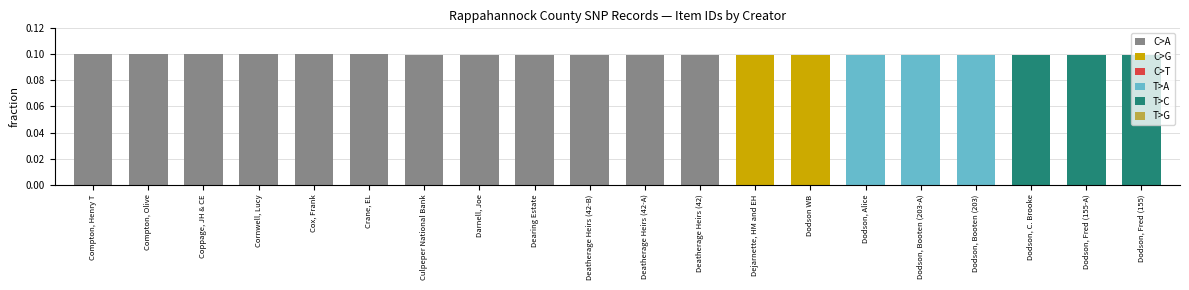

List the labels in order of value, largest first.

Compton, Henry T, Compton, Olive, Coppage, JH & CE, Cornwell, Lucy, Cox, Frank, Crane, EL, Culpeper National Bank, Darnell, Joe, Dearing Estate, Deatherage Heirs (42-B), Deatherage Heirs (42-A), Deatherage Heirs (42), Dejarnette, HM and EH, Dodson WB, Dodson, Alice, Dodson, Booten (203-A), Dodson, Booten (203), Dodson, C. Brooke, Dodson, Fred (155-A), Dodson, Fred (155)